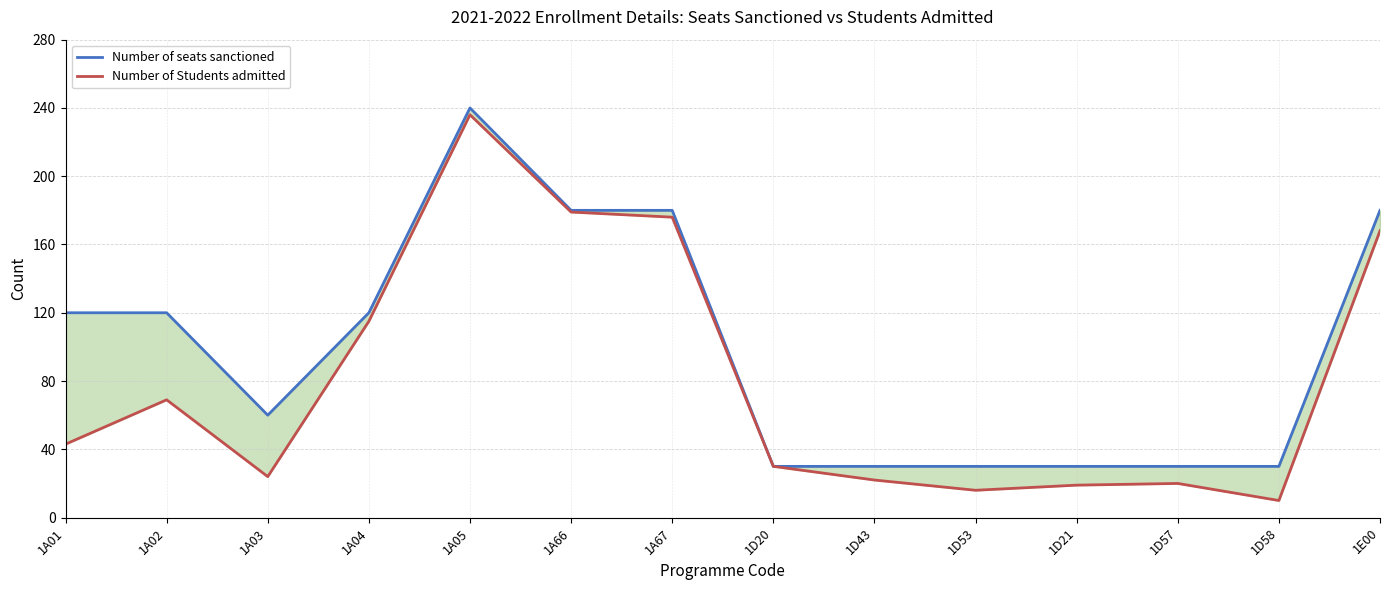

At 1A03, list the series in order from largest to smallest.

Number of seats sanctioned, Number of Students admitted